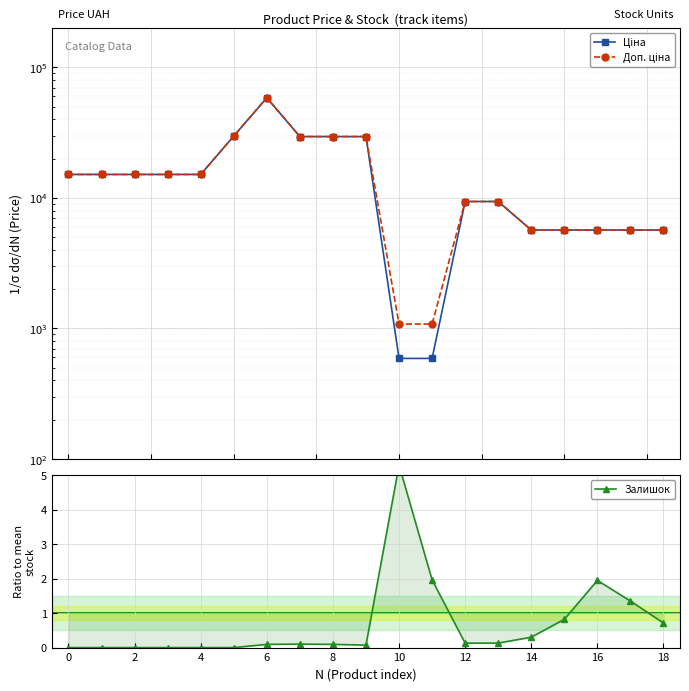

What is the sum of the Ціна values at 10 and 12?

9973.9